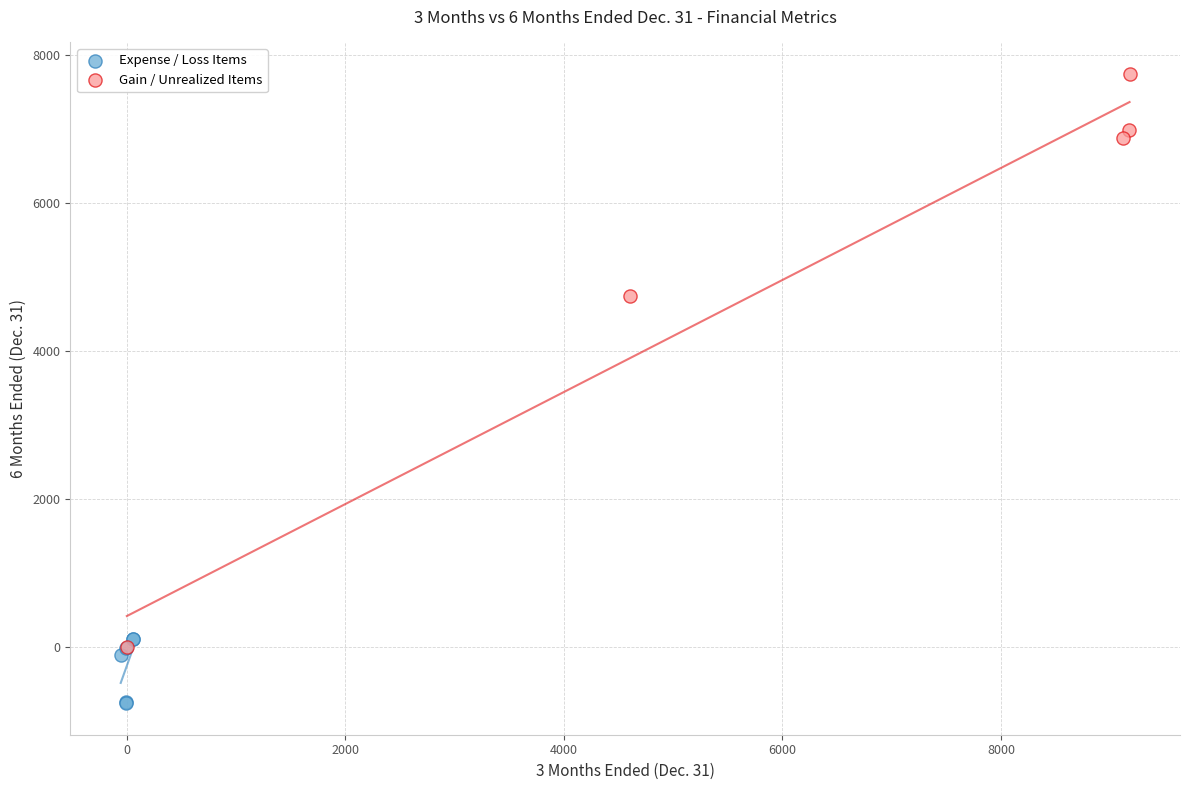

Which series has the largest Y range (max minus min)?

Gain / Unrealized Items